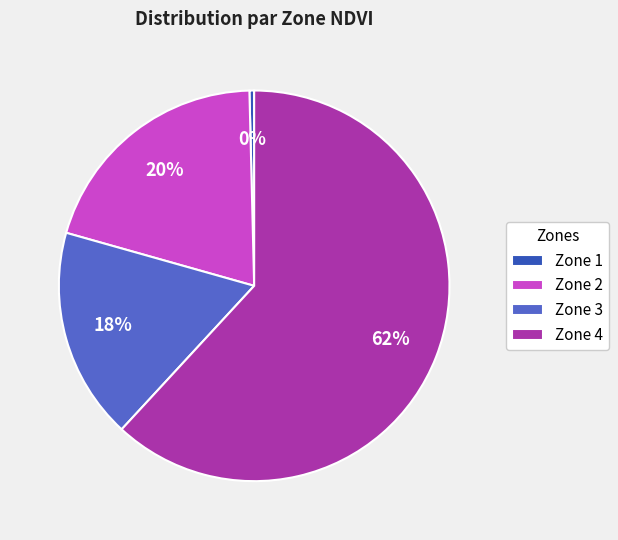

How many segments does this pie chart have?

4